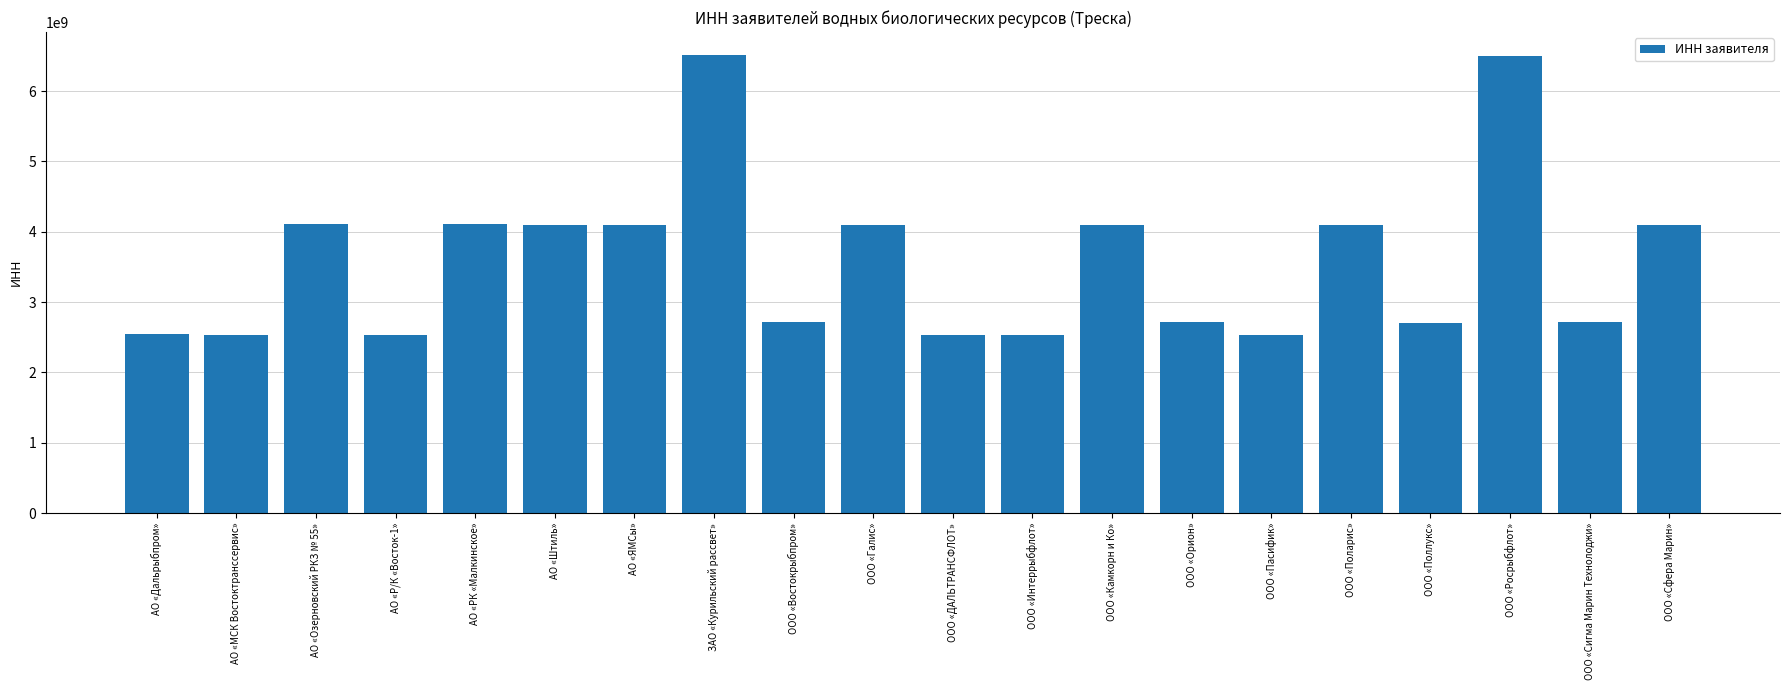

What is the difference between the second highest and second lowest values?

3964169661